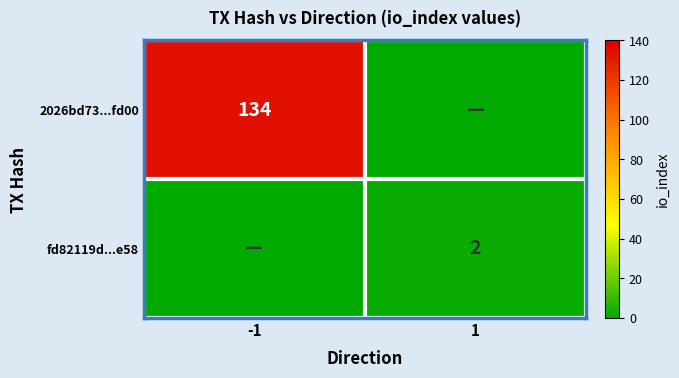

The 2026bd73...fd00 series shows 188 at -1. True or false?

False